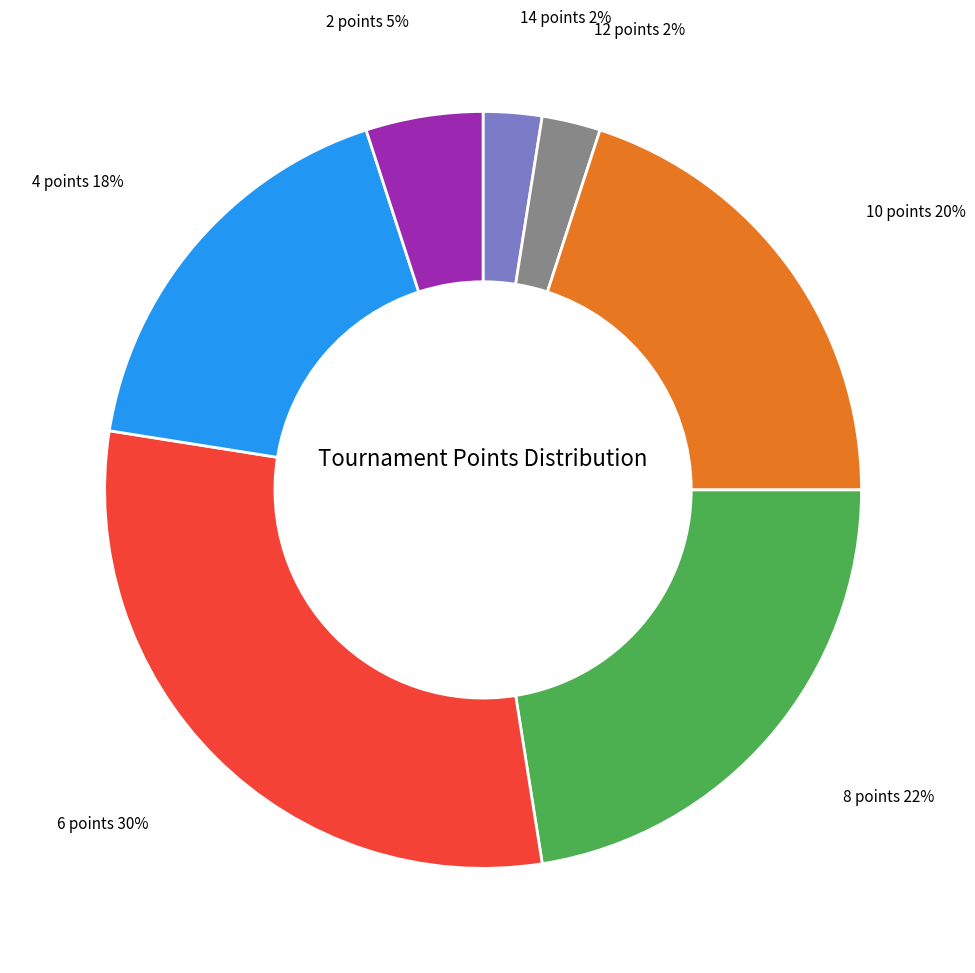

To the nearest percent, what is the average slice percentage?

14%